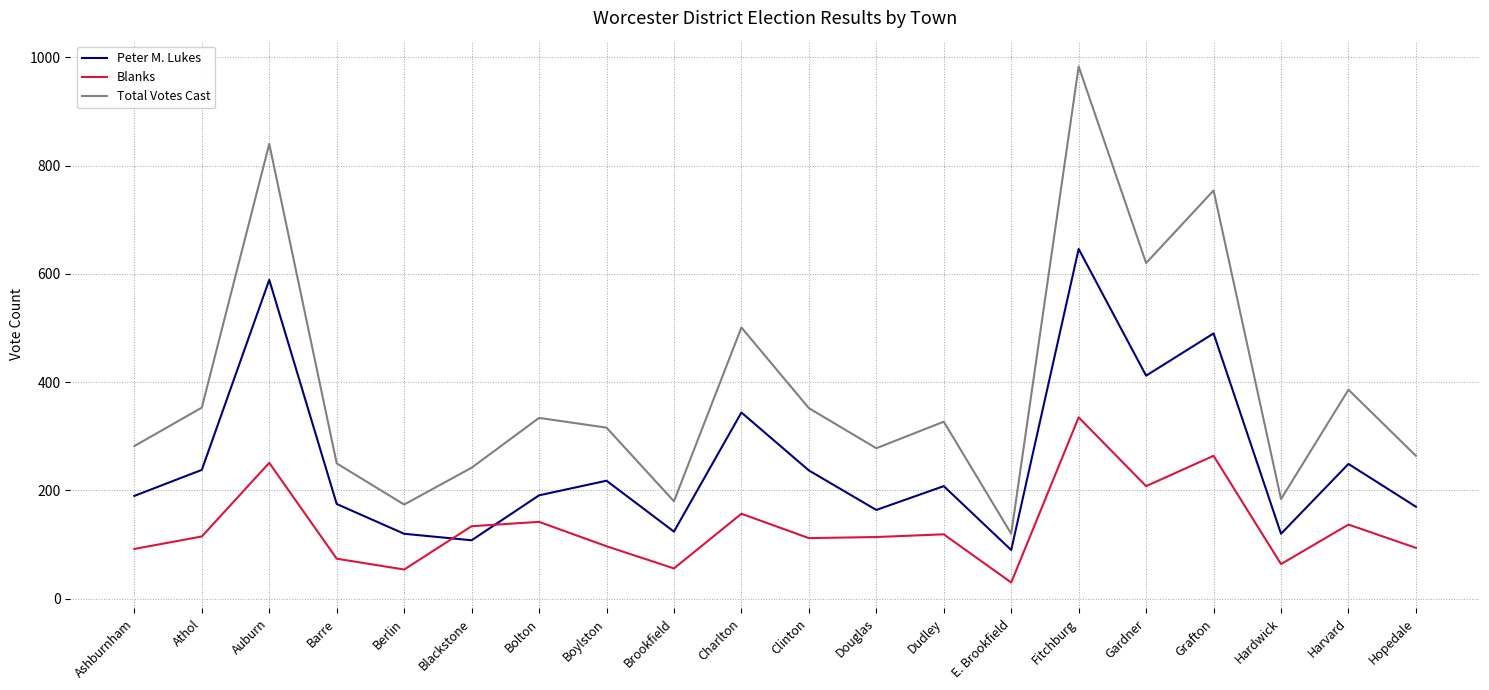

Rank the series by their maximum value, from highest to lowest.

Total Votes Cast, Peter M. Lukes, Blanks